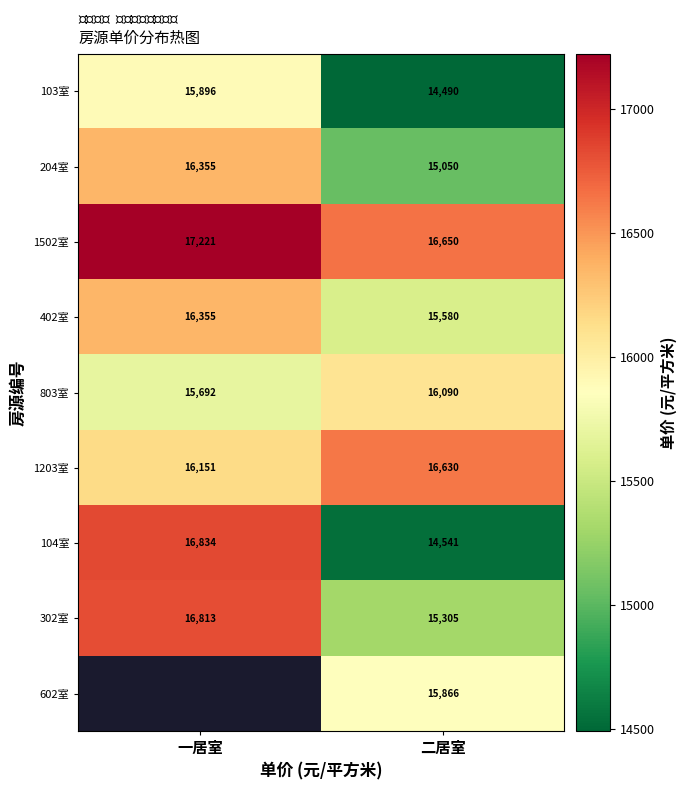

How many data points does each series have?

2